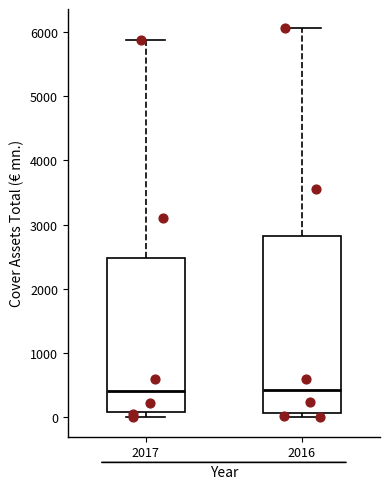

Reading left to right, read every box against the y-axis: the position of its median line, the range the box covers, and the ends of its whiskers. The values are not printed on the chart, so give them approximately, as read against the axis.

2017: median 400, box 100 to 2500, whiskers 0 to 5900
2016: median 400, box 100 to 2800, whiskers 0 to 6100